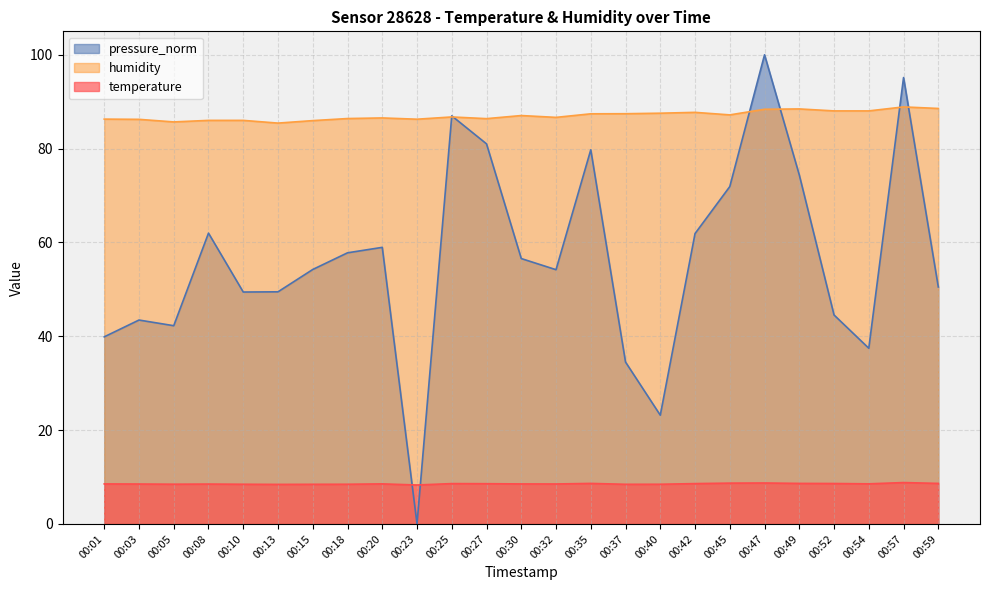

What is the difference between the highest and lowest values at 00:05?

77.2